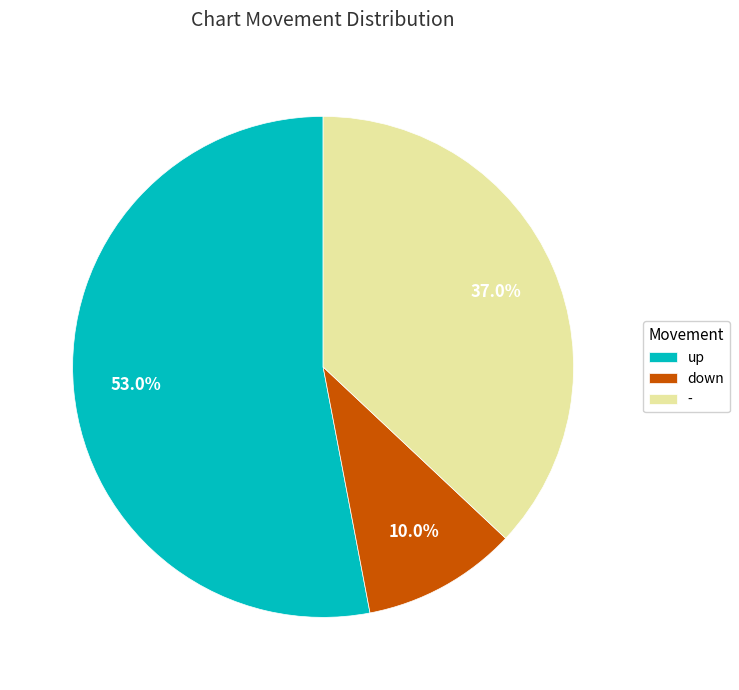

Count the number of slices in the pie.

3